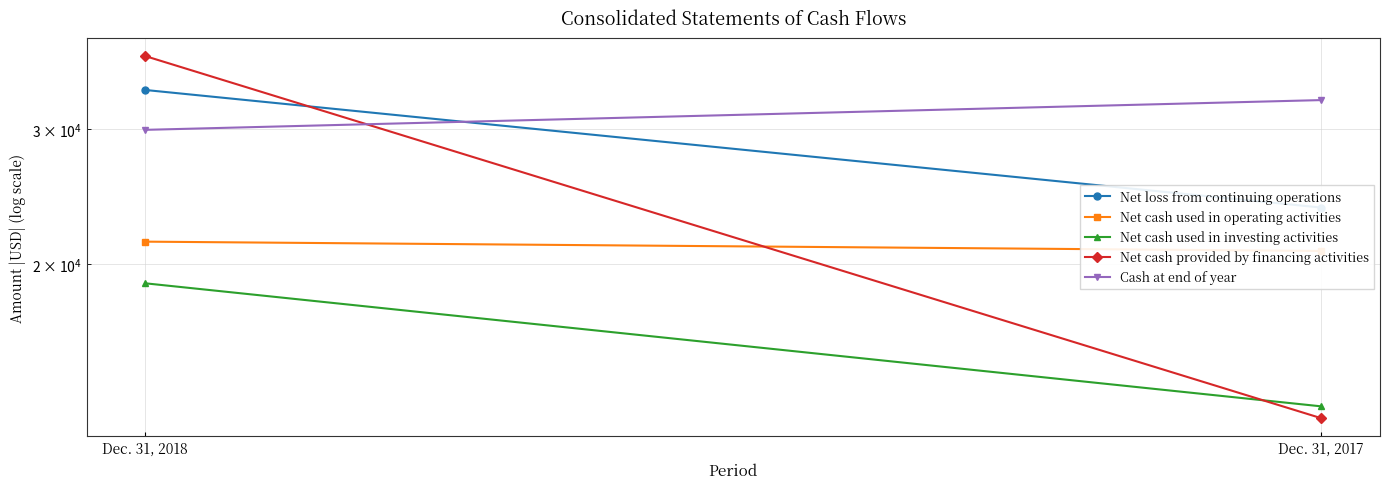

At which label is Net cash used in operating activities closest to 21088?

Dec. 31, 2017